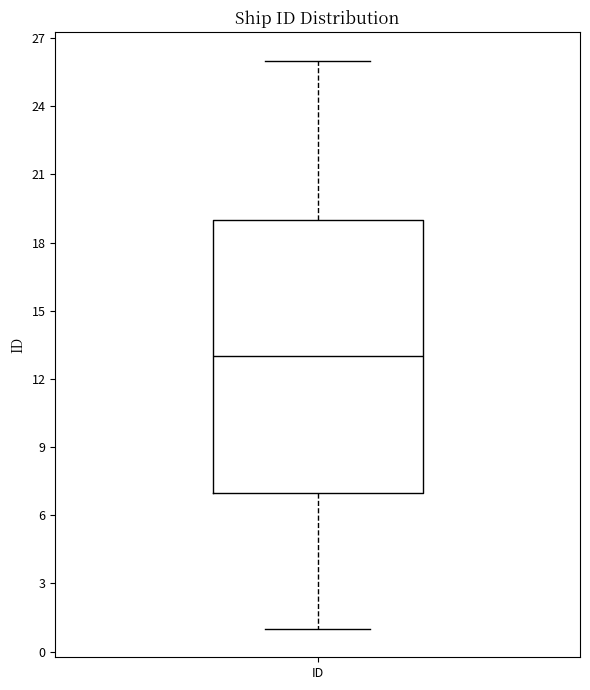

Transcribe this box plot: give where the median line is, the range the box spans, and where the two whiskers end, as read against the y-axis. The values are not printed on the chart, so give them approximately, as read against the axis.

median 13, box 7 to 19, whiskers 1 to 26